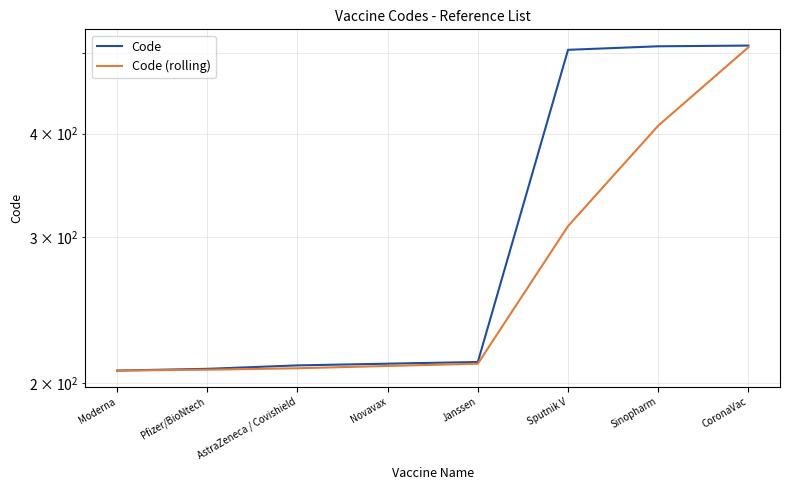

Is the value of Code (rolling) at AstraZeneca / Covishield greater than the value of Code at Janssen?

No